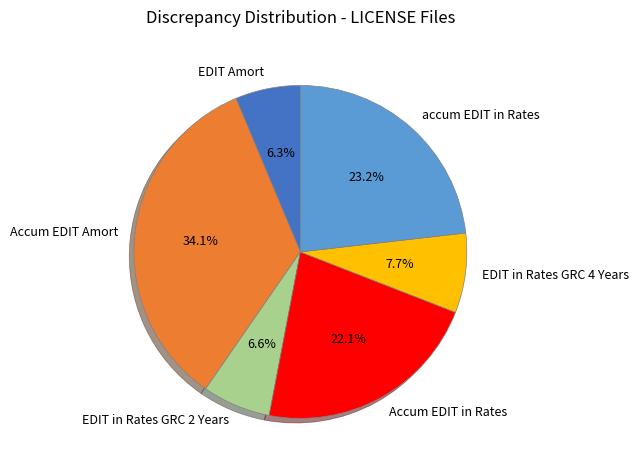

To the nearest percent, what percentage of the pie is accum EDIT in Rates?

23%